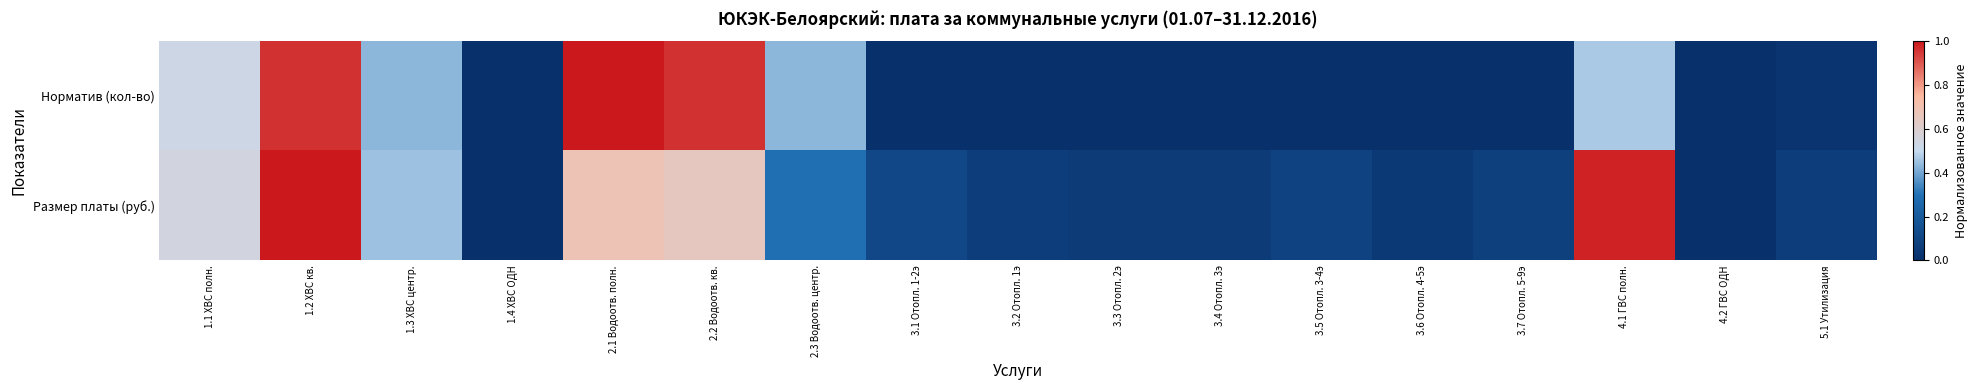

Reading left to right, list all the values displayed in this chart.

Норматив (кол-во): 1.1 ХВС полн.=0.5	1.2 ХВС кв.=1.0	1.3 ХВС центр.=0.4	1.4 ХВС ОДН=0.0	2.1 Водоотв. полн.=1.0	2.2 Водоотв. кв.=1.0	2.3 Водоотв. центр.=0.4	3.1 Отопл. 1-2э=0.0	3.2 Отопл. 1э=0.0	3.3 Отопл. 2э=0.0	3.4 Отопл. 3э=0.0	3.5 Отопл. 3-4э=0.0	3.6 Отопл. 4-5э=0.0	3.7 Отопл. 5-9э=0.0	4.1 ГВС полн.=0.5	4.2 ГВС ОДН=0.0	5.1 Утилизация=0.0
Размер платы (руб.): 1.1 ХВС полн.=0.6	1.2 ХВС кв.=1.0	1.3 ХВС центр.=0.5	1.4 ХВС ОДН=0.0	2.1 Водоотв. полн.=0.7	2.2 Водоотв. кв.=0.7	2.3 Водоотв. центр.=0.3	3.1 Отопл. 1-2э=0.1	3.2 Отопл. 1э=0.1	3.3 Отопл. 2э=0.1	3.4 Отопл. 3э=0.1	3.5 Отопл. 3-4э=0.1	3.6 Отопл. 4-5э=0.0	3.7 Отопл. 5-9э=0.1	4.1 ГВС полн.=1.0	4.2 ГВС ОДН=0.0	5.1 Утилизация=0.1